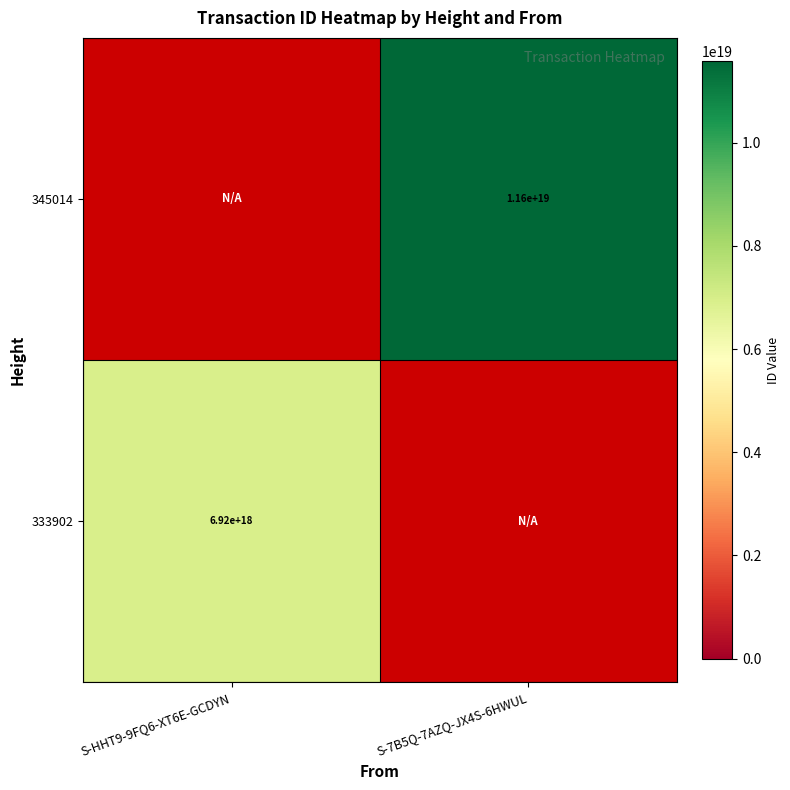

The value of 333902 at S-HHT9-9FQ6-XT6E-GCDYN is 6920000000000000000. True or false?

True